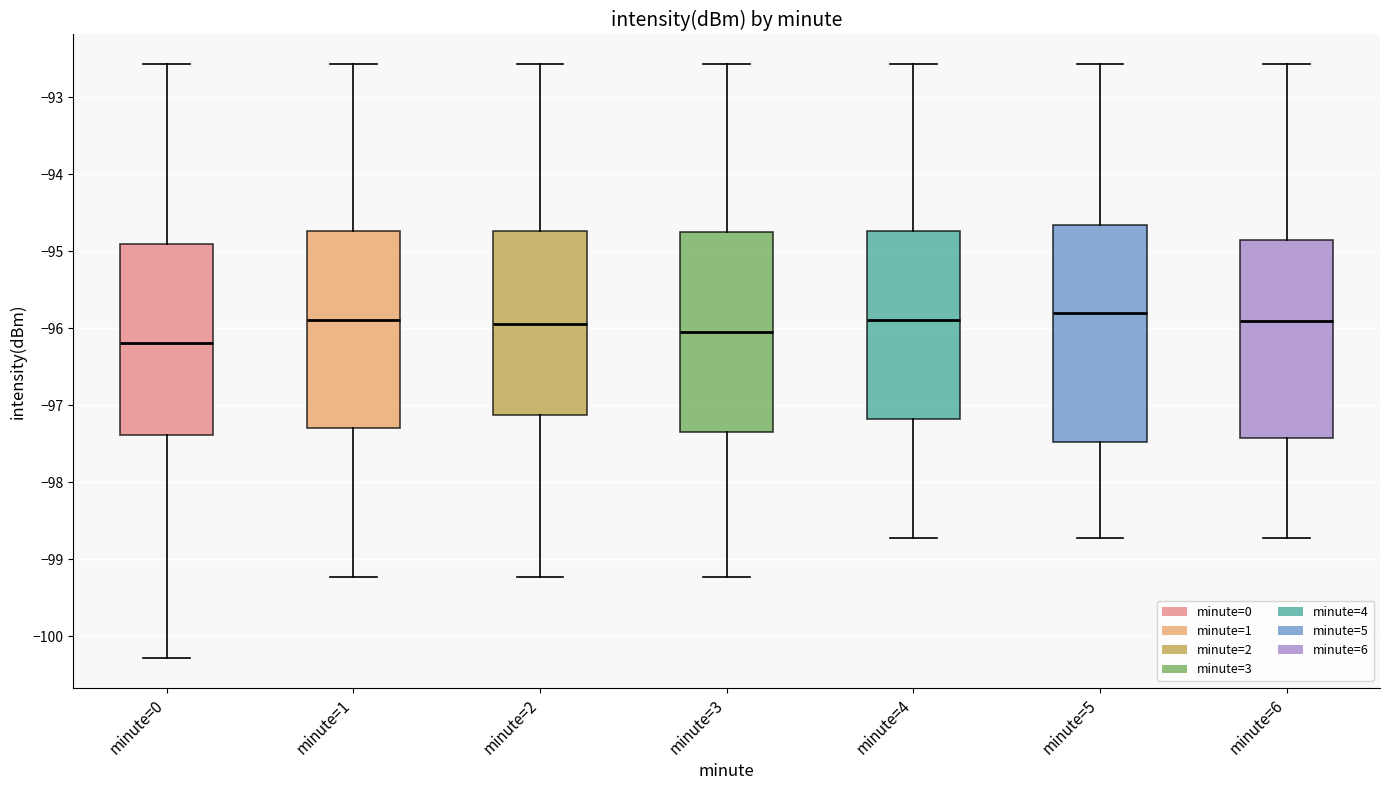

Reading left to right, transcribe this box plot: for each box, give where its median line is, the range the box spans, and where its two whiskers end, as read against the y-axis. The values are not printed on the chart, so give them approximately, as read against the axis.

minute=0: median -96.2, box -97.4 to -94.9, whiskers -100.3 to -92.6
minute=1: median -95.9, box -97.3 to -94.7, whiskers -99.2 to -92.6
minute=2: median -95.9, box -97.1 to -94.7, whiskers -99.2 to -92.6
minute=3: median -96.0, box -97.3 to -94.7, whiskers -99.2 to -92.6
minute=4: median -95.9, box -97.2 to -94.7, whiskers -98.7 to -92.6
minute=5: median -95.8, box -97.5 to -94.7, whiskers -98.7 to -92.6
minute=6: median -95.9, box -97.4 to -94.8, whiskers -98.7 to -92.6